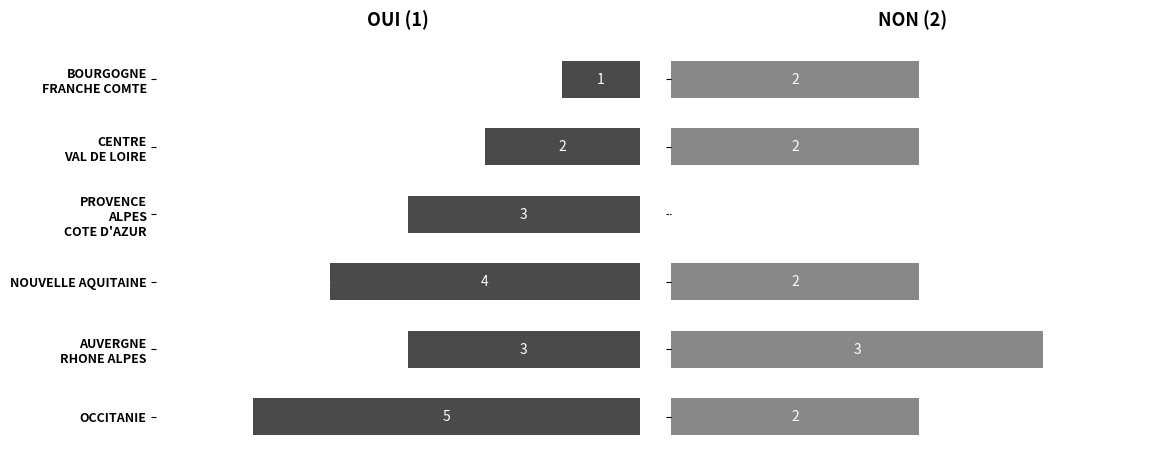

How many OUI (1) values are between 2 and 4?

4